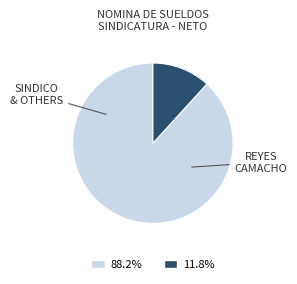

Is there any slice that represents more than half of the pie?

Yes